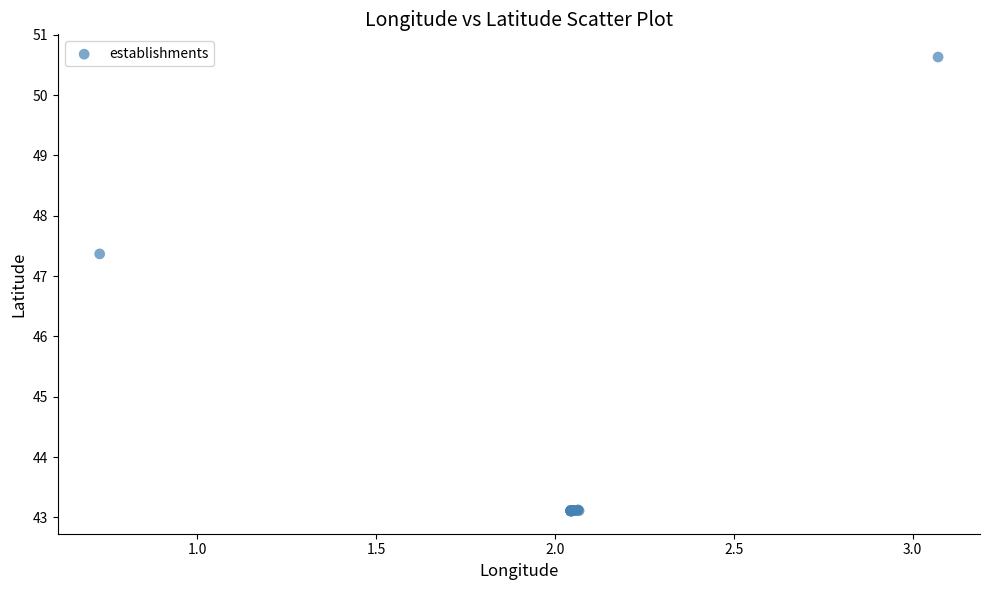

What Y value in the scatter plot is closest to 46?

47.4